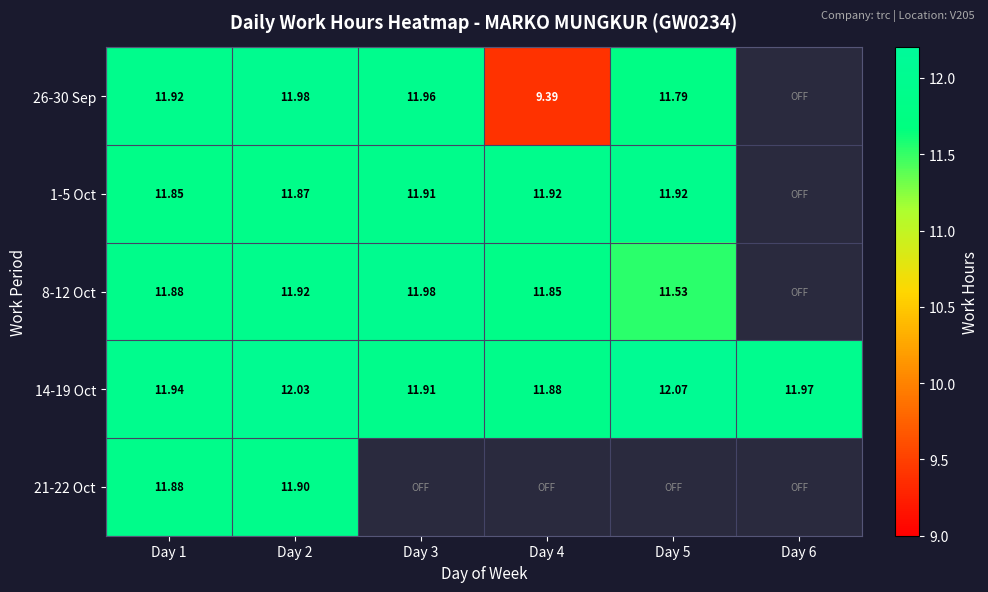

What is the average value of the 14-19 Oct series?

12.0